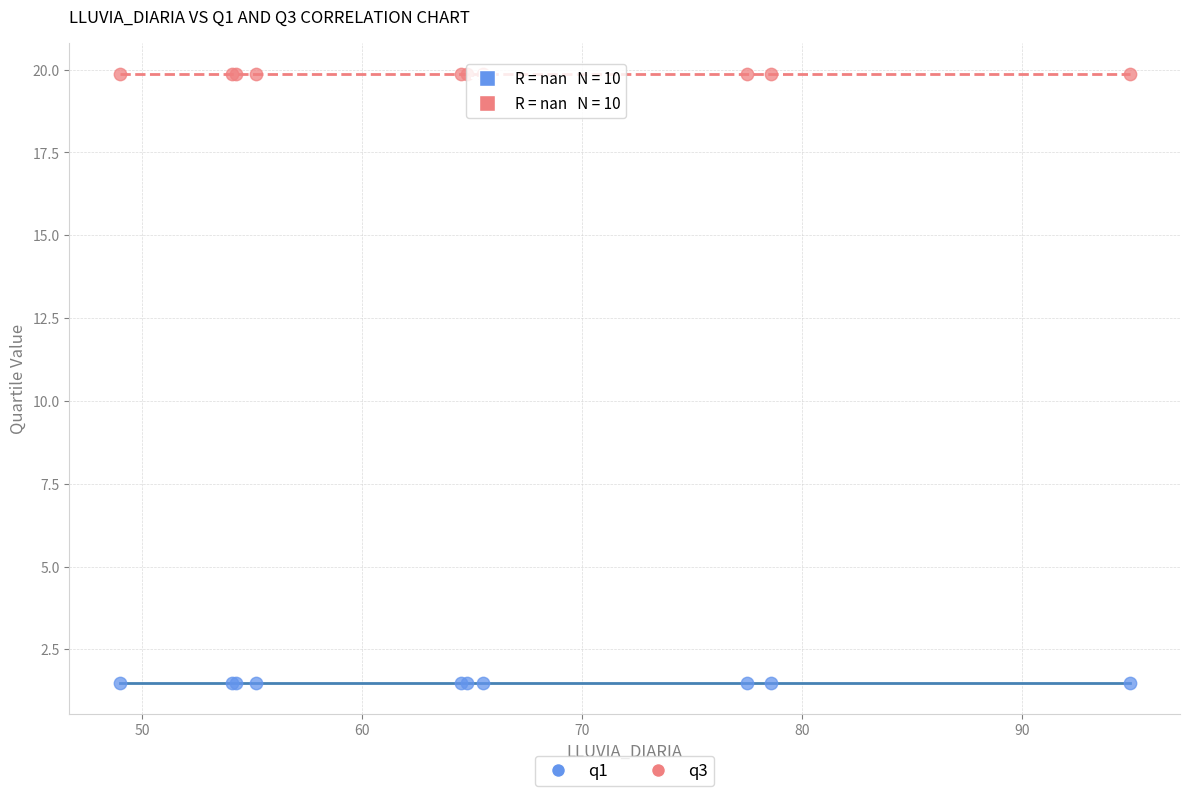

Which series reaches the minimum Y coordinate?

q1